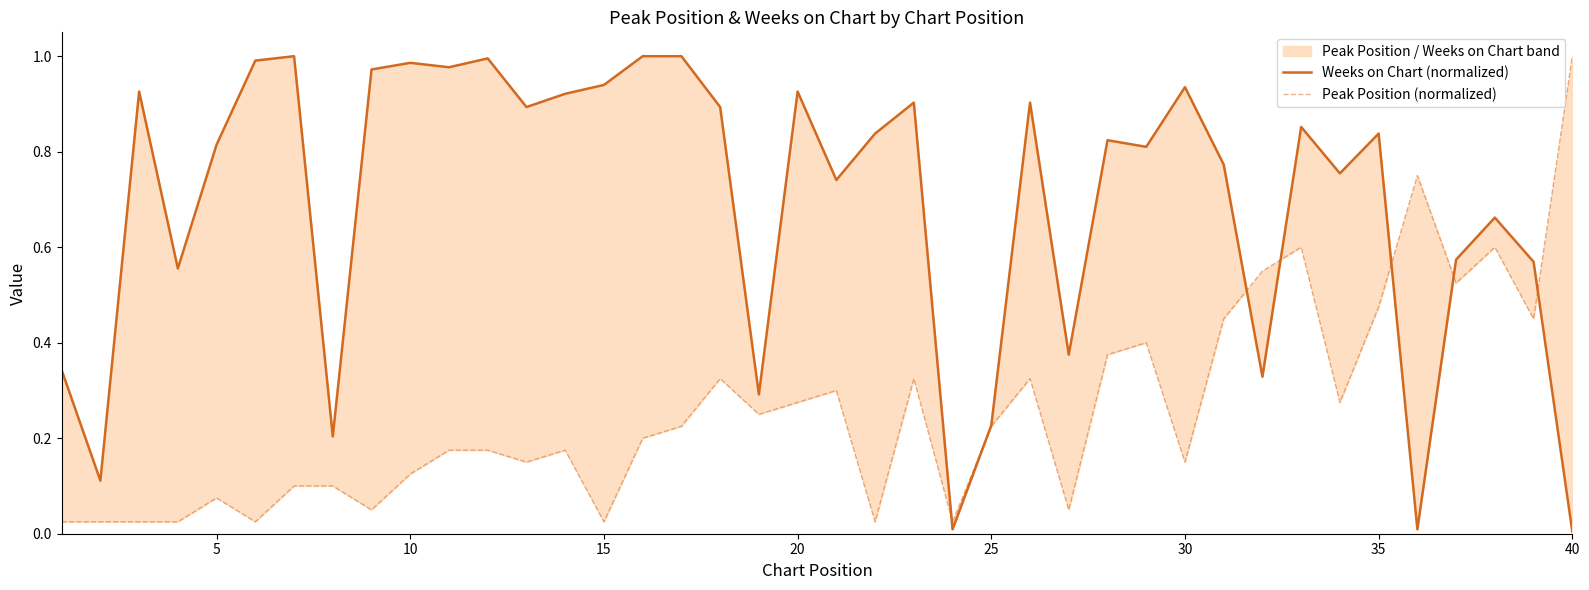

Rank the series by their maximum value, from lowest to highest.

Weeks on Chart (normalized), Peak Position (normalized)